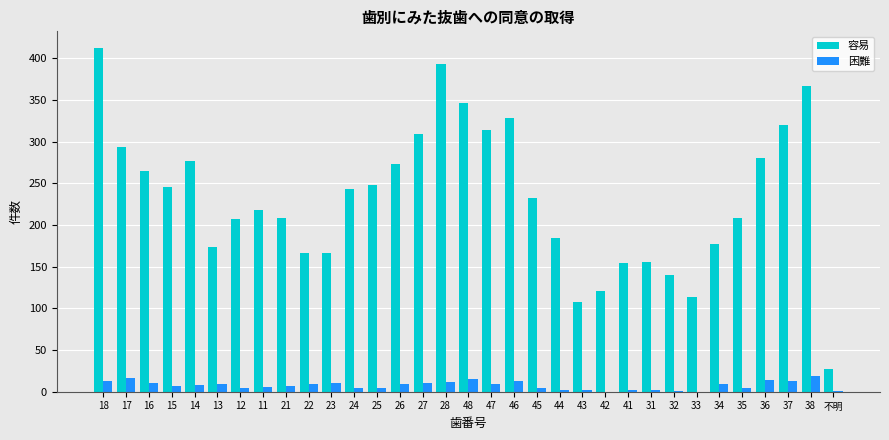

What is the sum of all 困難 values?

252